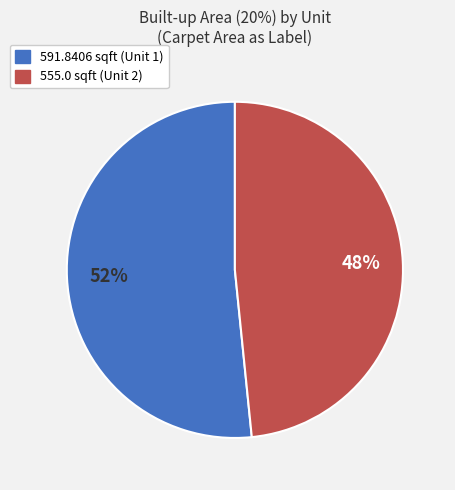

Is 591.8406 the majority of the pie?

Yes